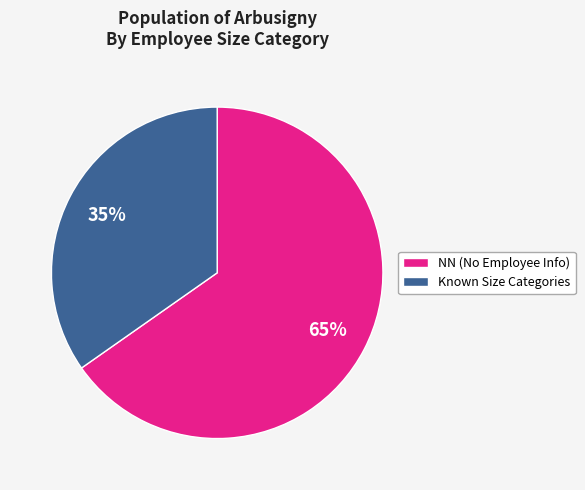

Is the sum of NN (No Employee Info) and Known Size Categories greater than half?

Yes